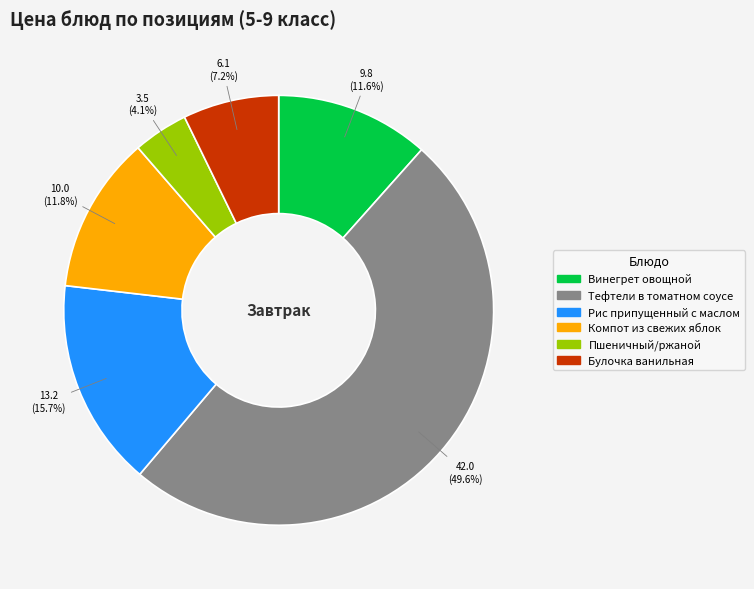

Is Рис припущенный с маслом the majority of the pie?

No